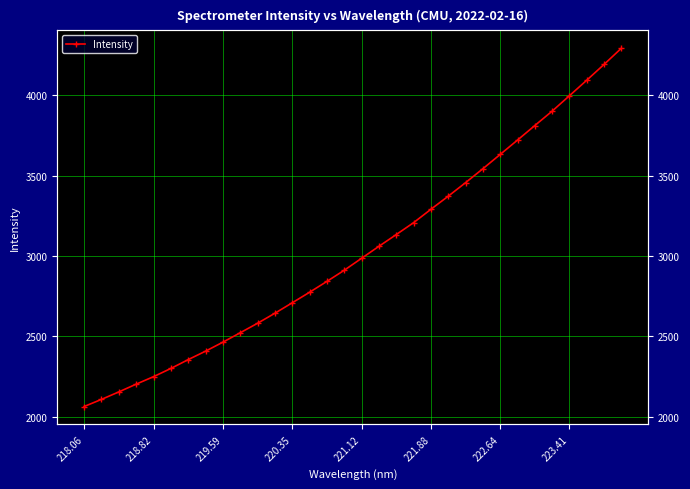

What is the sum of all values?

96988.3